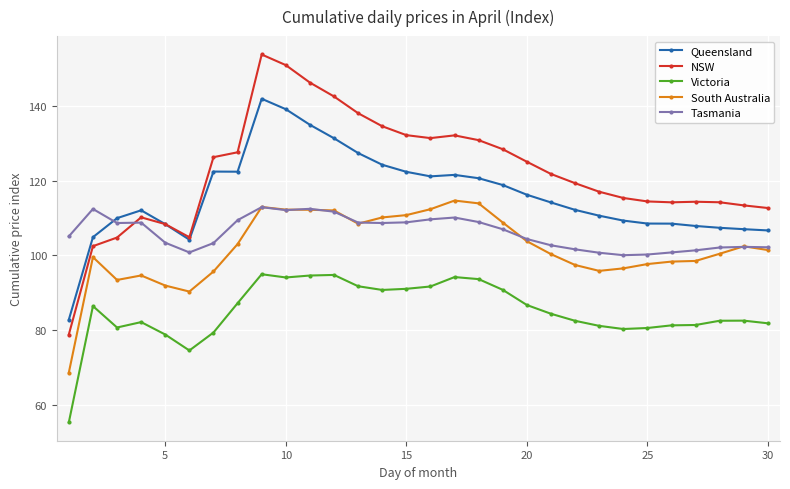

What is the highest value of the Victoria series?

94.9